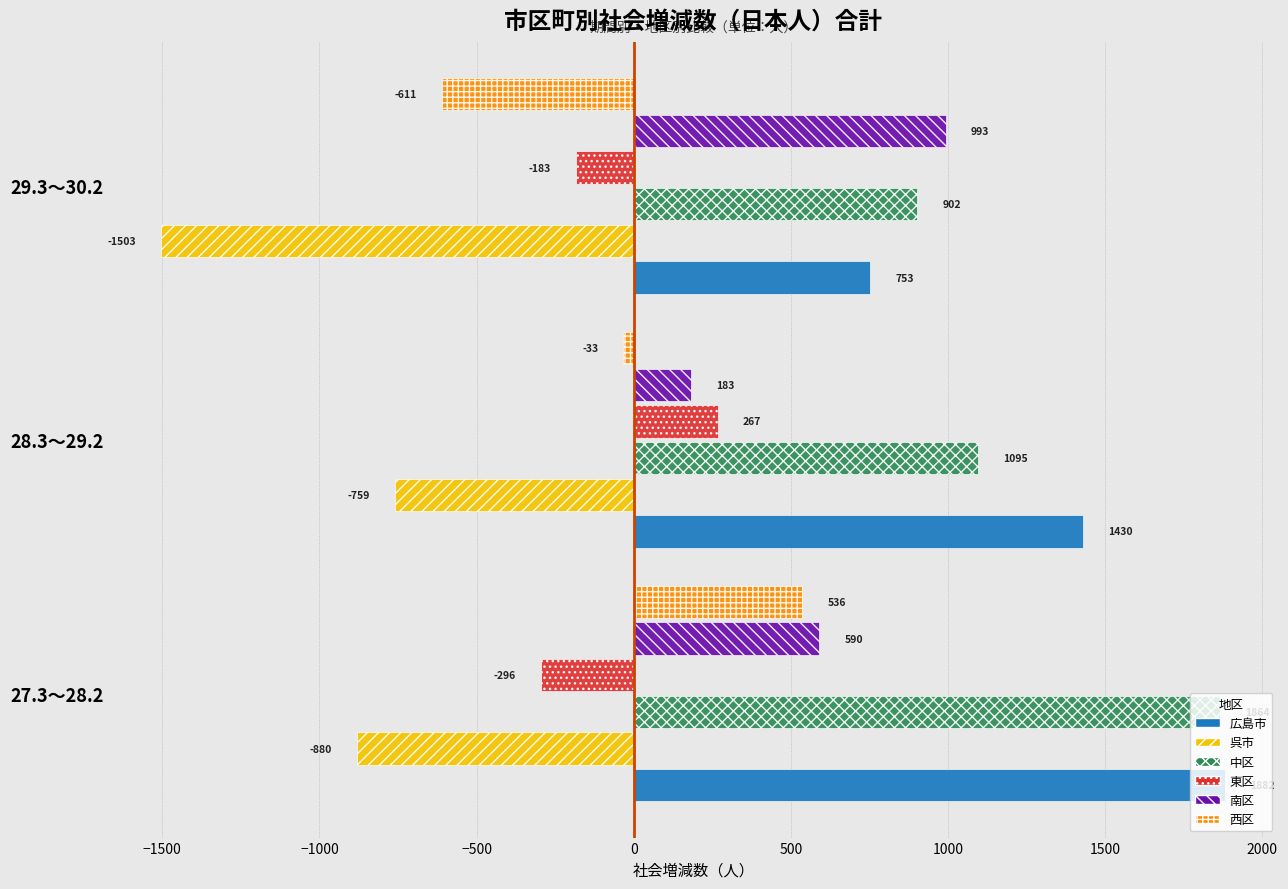

At which category is the sum across all series the highest?

27.3～28.2